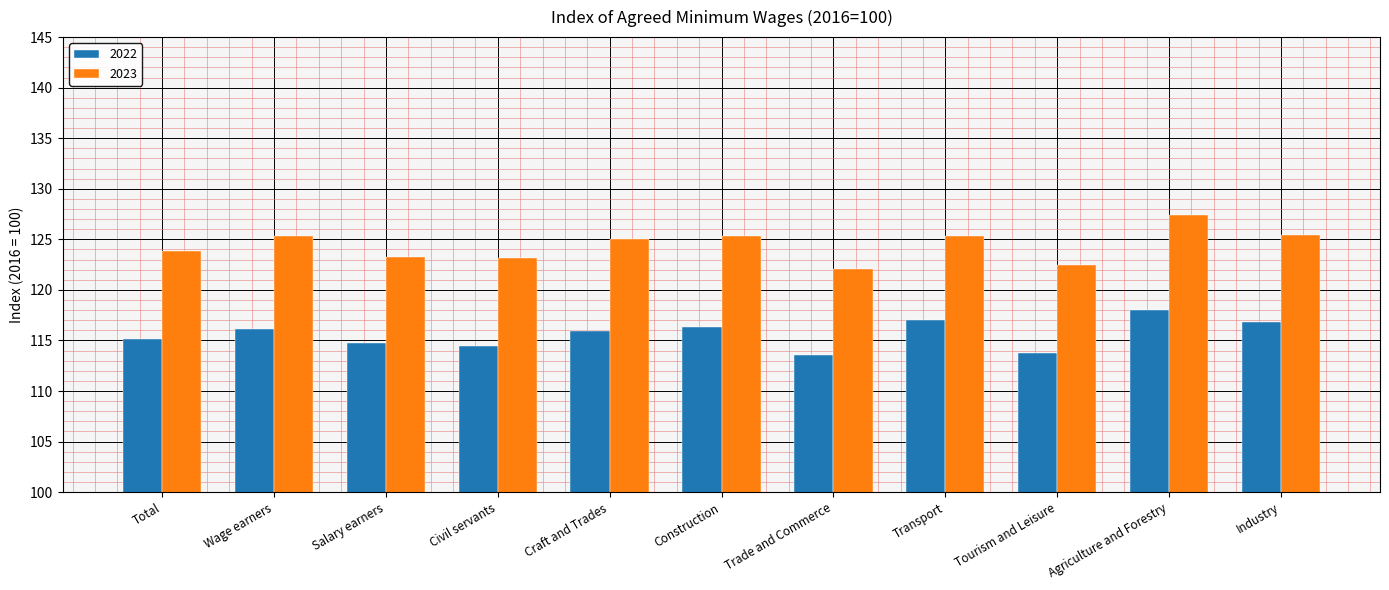

Is it true that 2022 equals 116.3 at Construction?

True